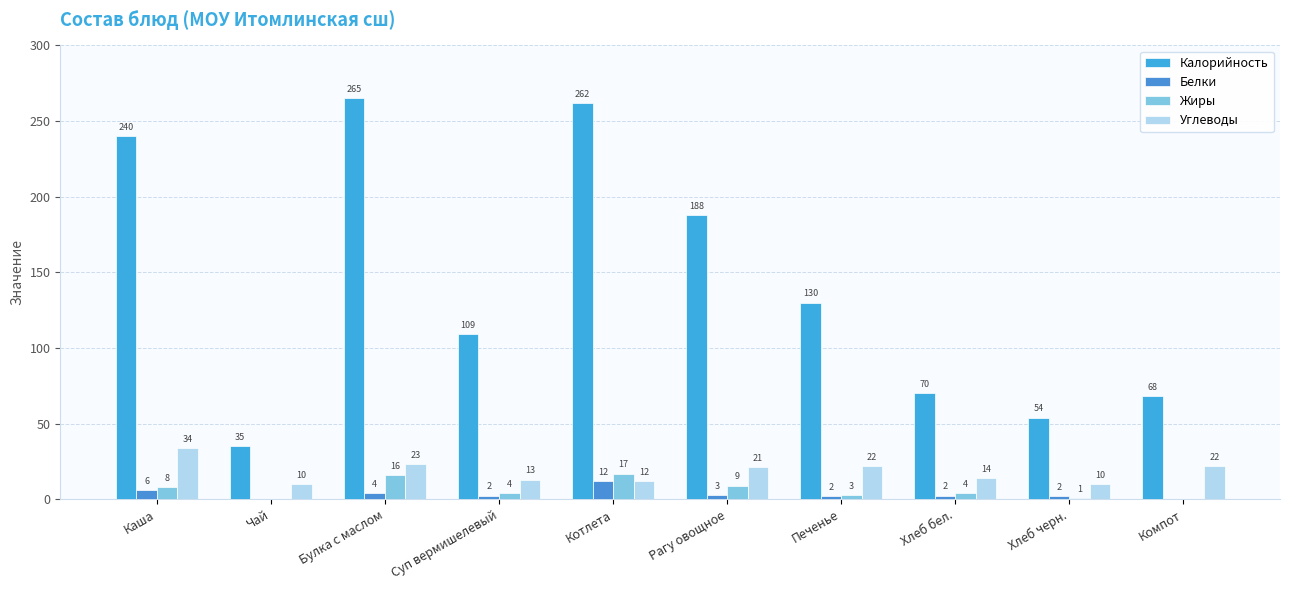

At Печенье, list the series in order from smallest to largest.

Белки, Жиры, Углеводы, Калорийность